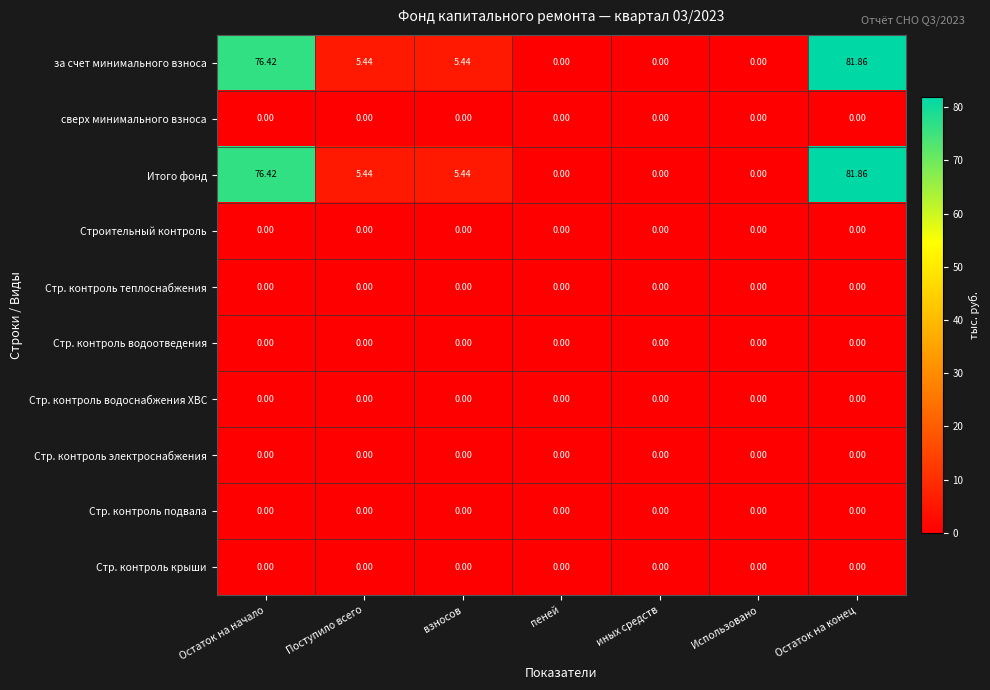

Count the number of data series in this chart.

10